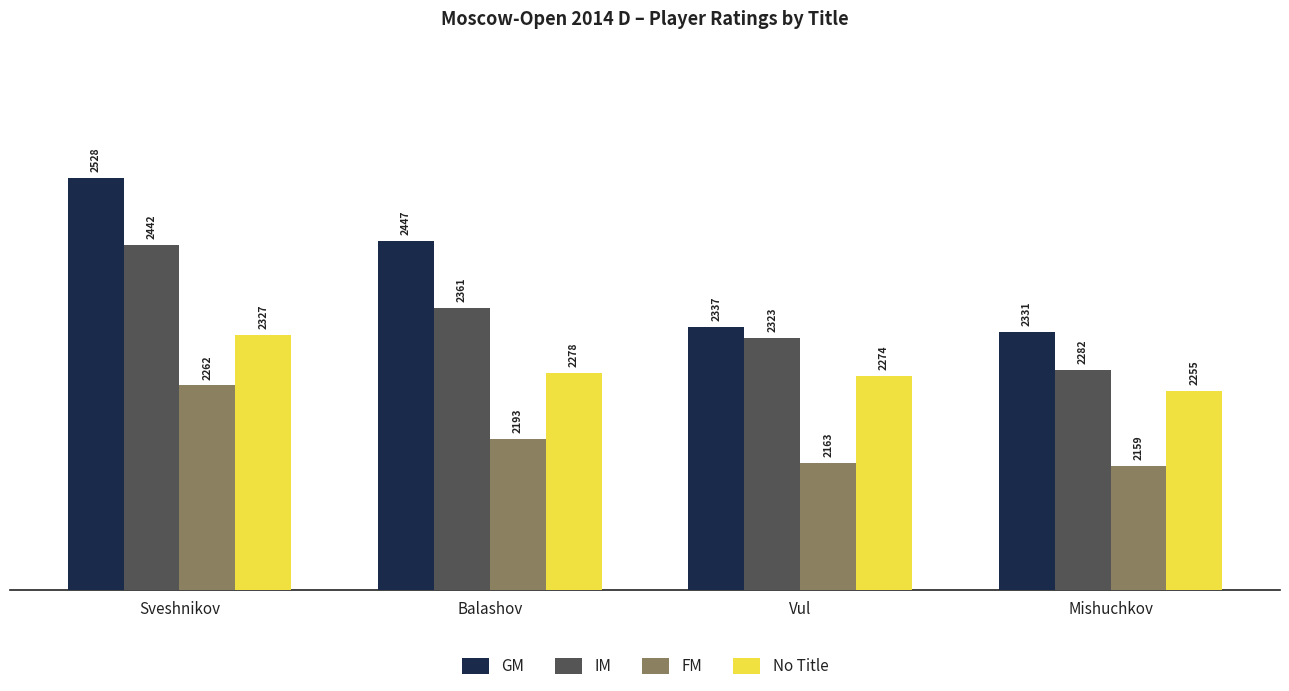

What is the greatest value displayed?

2528